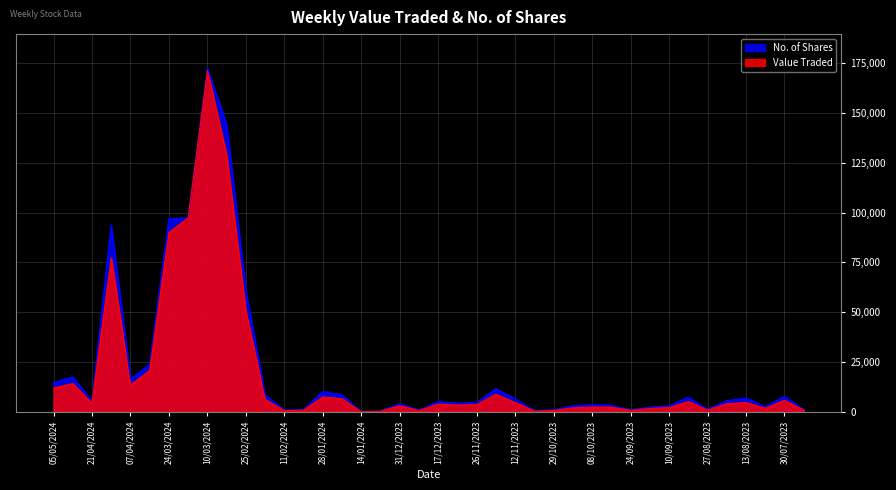

What is the difference between the second highest and second lowest values in the Value Traded series?

128436